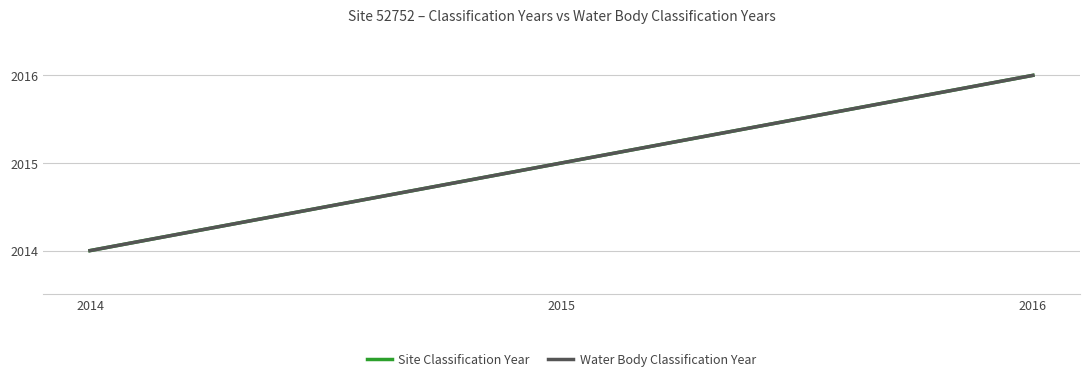

The value of Water Body Classification Year at 2015 is 2015. True or false?

True